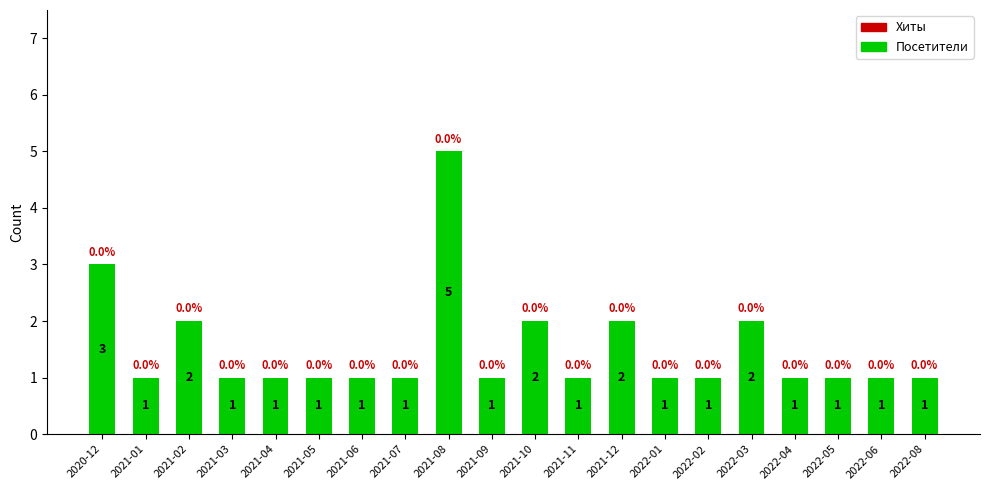

How many values are between 1 and 2?

18